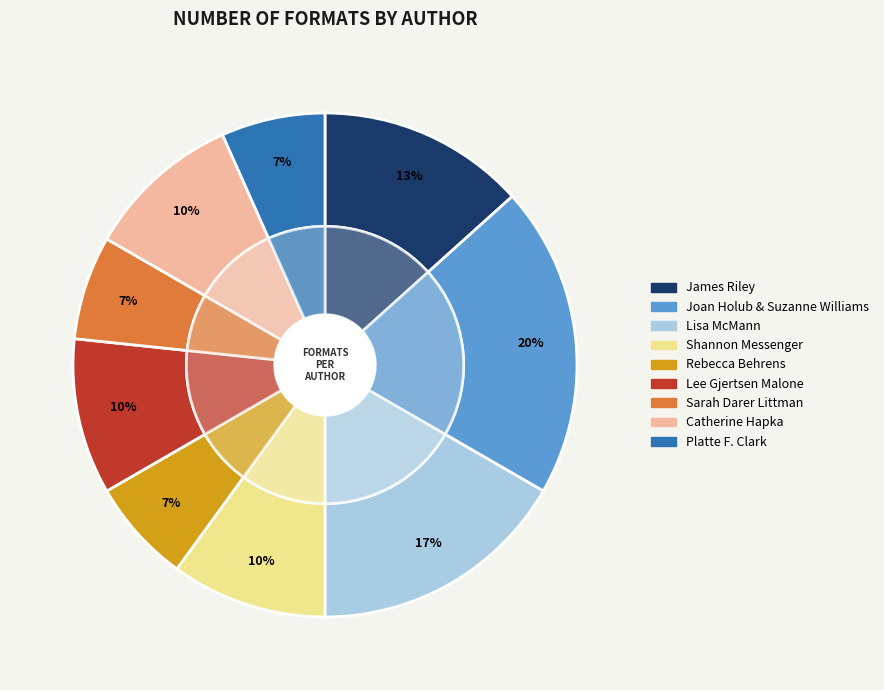

How many slices are in this pie chart?

9